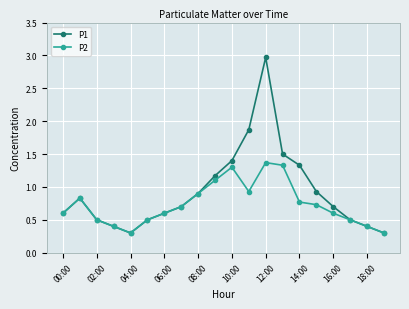

True or false: P1 has more than 2 points higher than both neighbors.

False